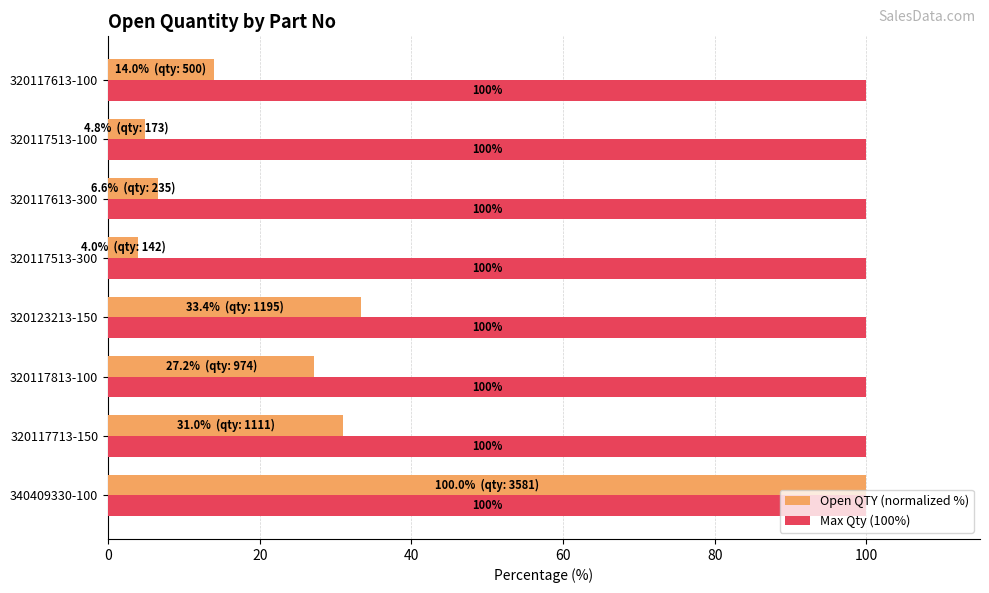

Which series has the largest total across all categories?

Max Qty (100%)